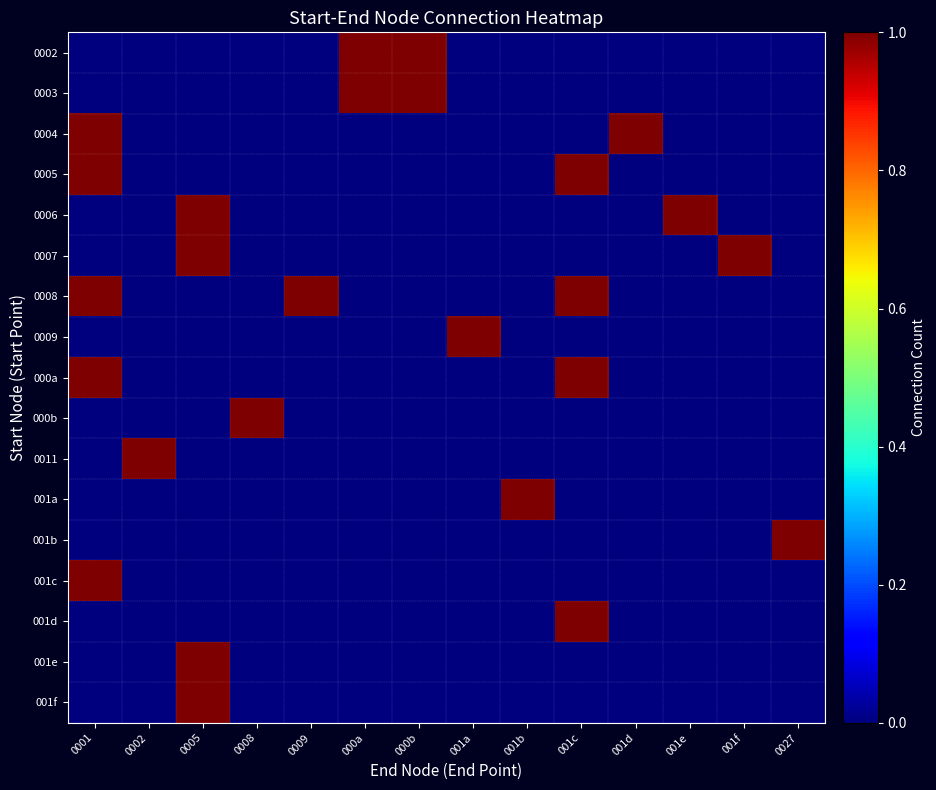

Count the number of categories in the chart.

14